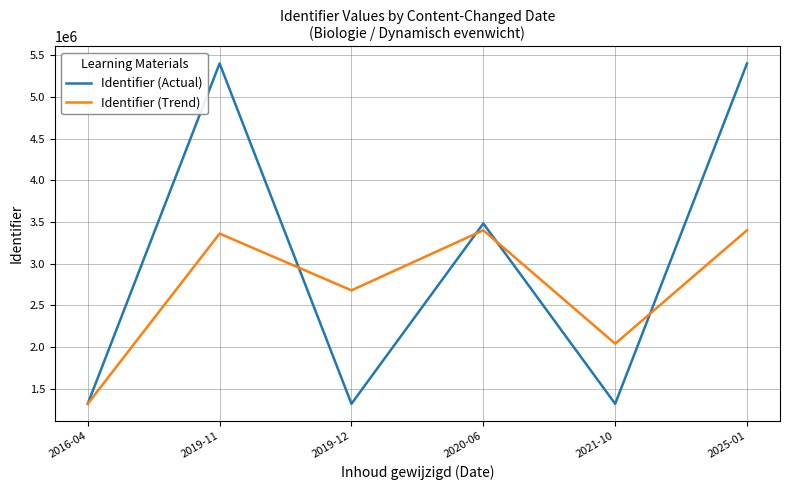

Which series has the largest range (max minus min)?

Identifier (Actual)